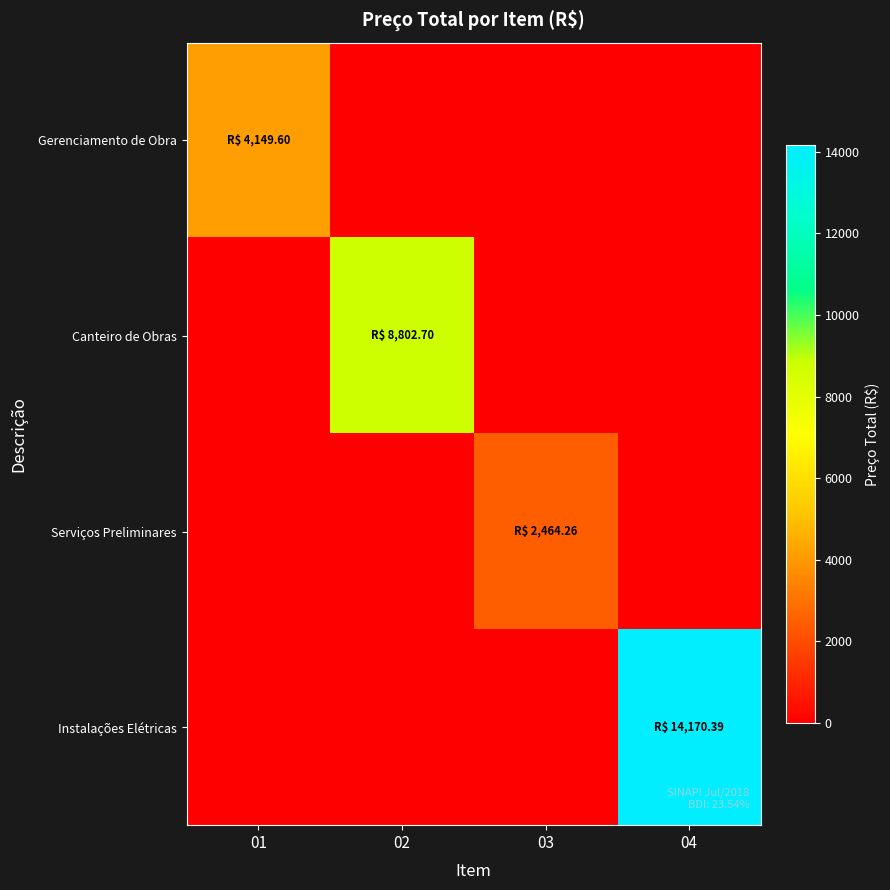

How many categories are shown in the chart?

4